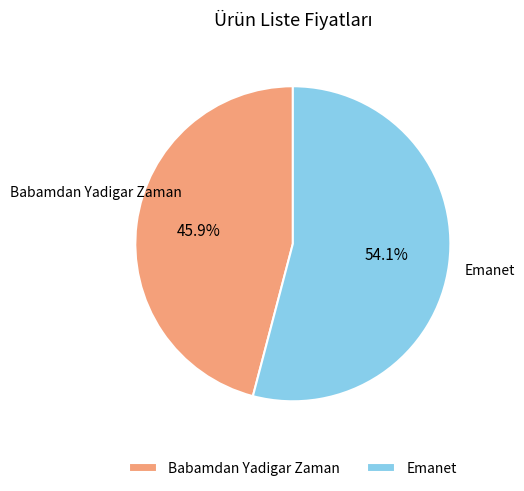

To the nearest percent, what is the combined percentage of Emanet and Babamdan Yadigar Zaman?

100%